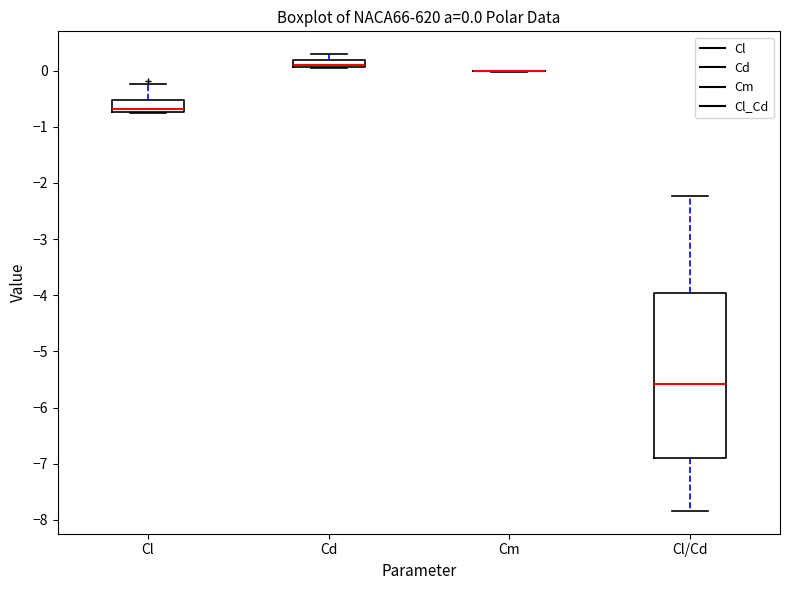

Comparing the boxes themselves (not the whiskers), which one is the tallest?

Cl/Cd